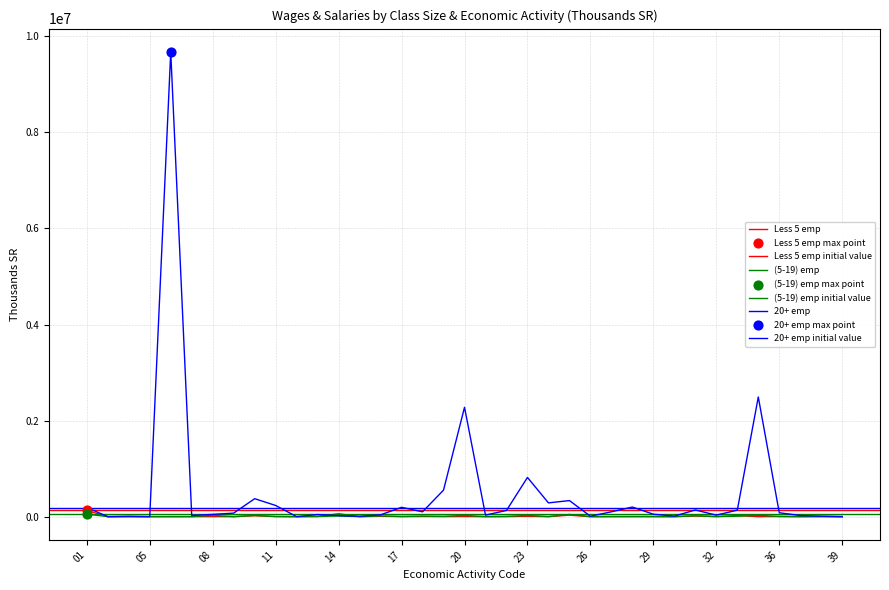

Which series contains the lowest Y value?

Less 5 emp